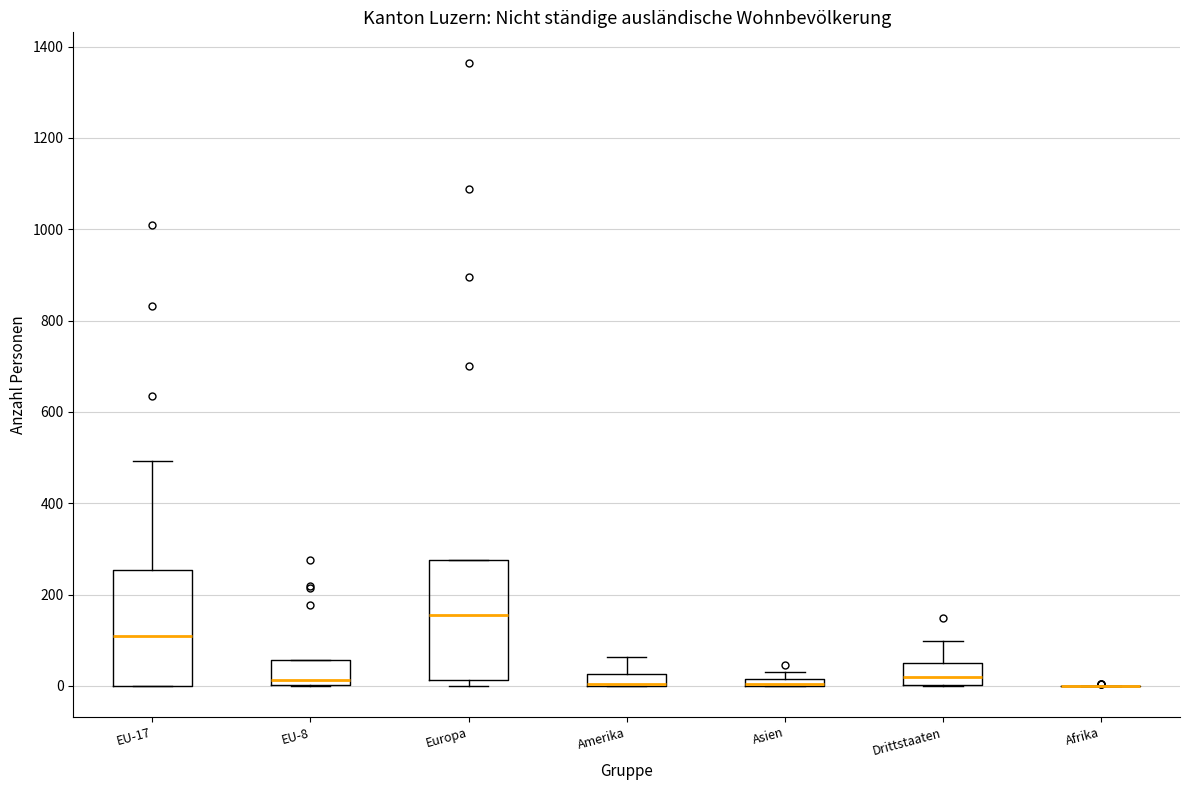

Where is the lower edge of the box for EU-8 on the y-axis? The values are not printed on the chart, so give them approximately, as read against the axis.

0